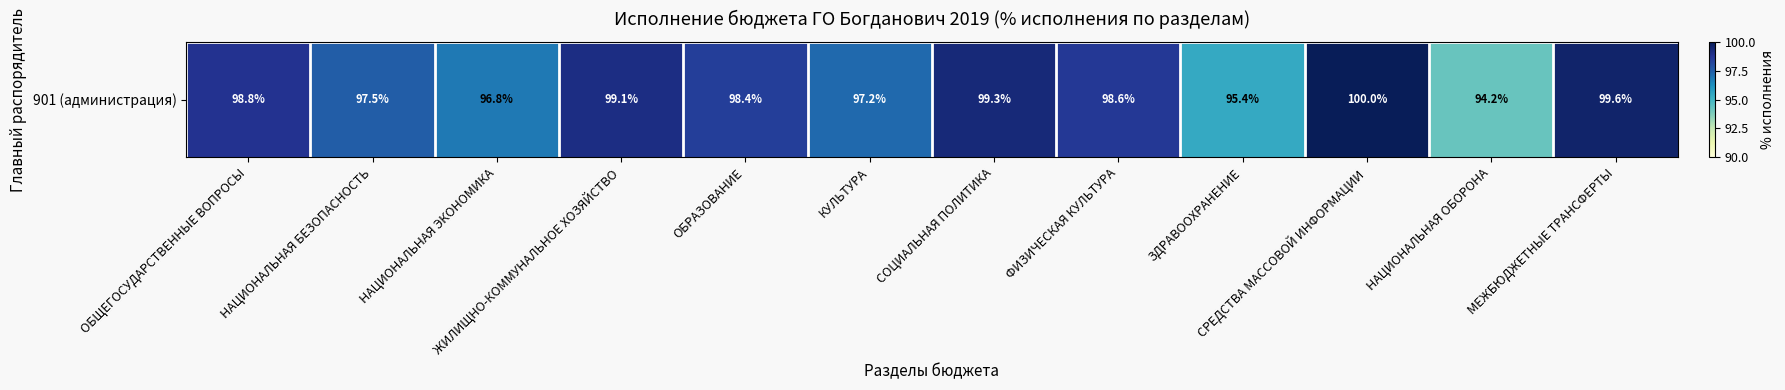

The value at ОБЩЕГОСУДАРСТВЕННЫЕ ВОПРОСЫ is 98.8. True or false?

True